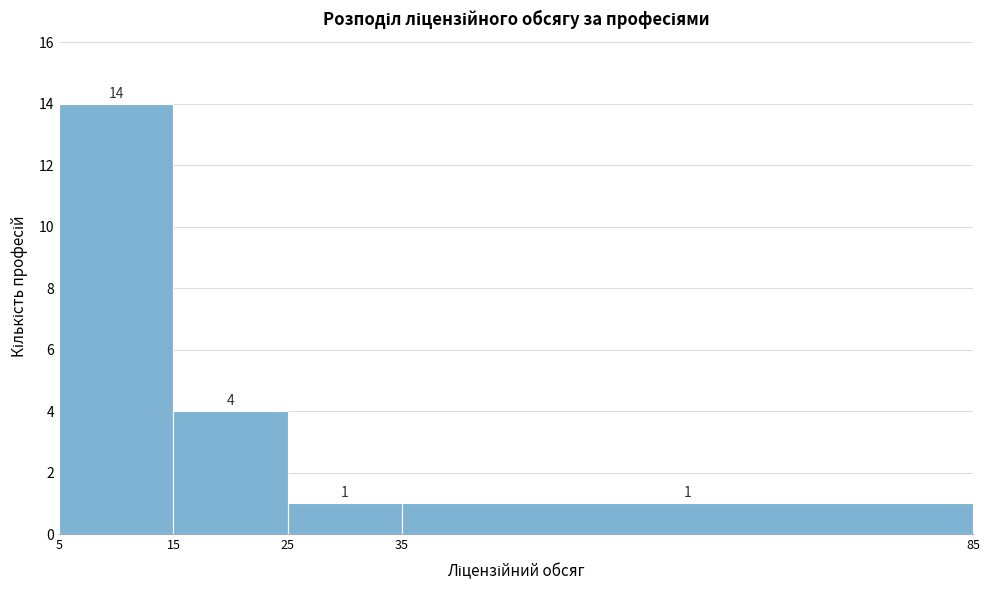

Reading left to right, list every bar in this chart as the range it spans on the x-axis followed by its height.

5 to 15: 14
15 to 25: 4
25 to 35: 1
35 to 85: 1